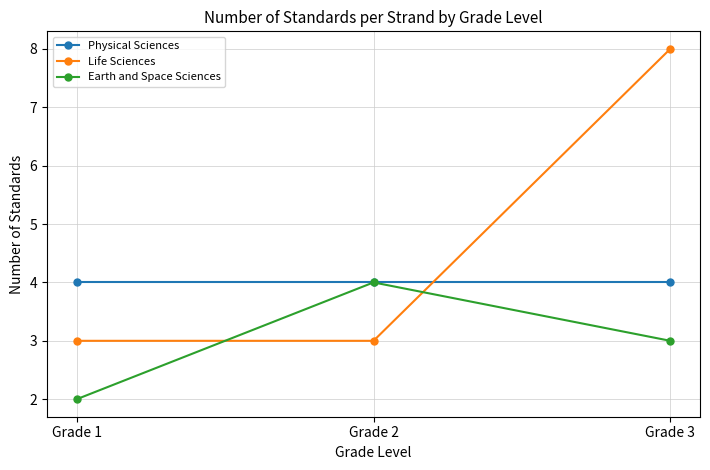

Which series has the widest spread of values?

Life Sciences